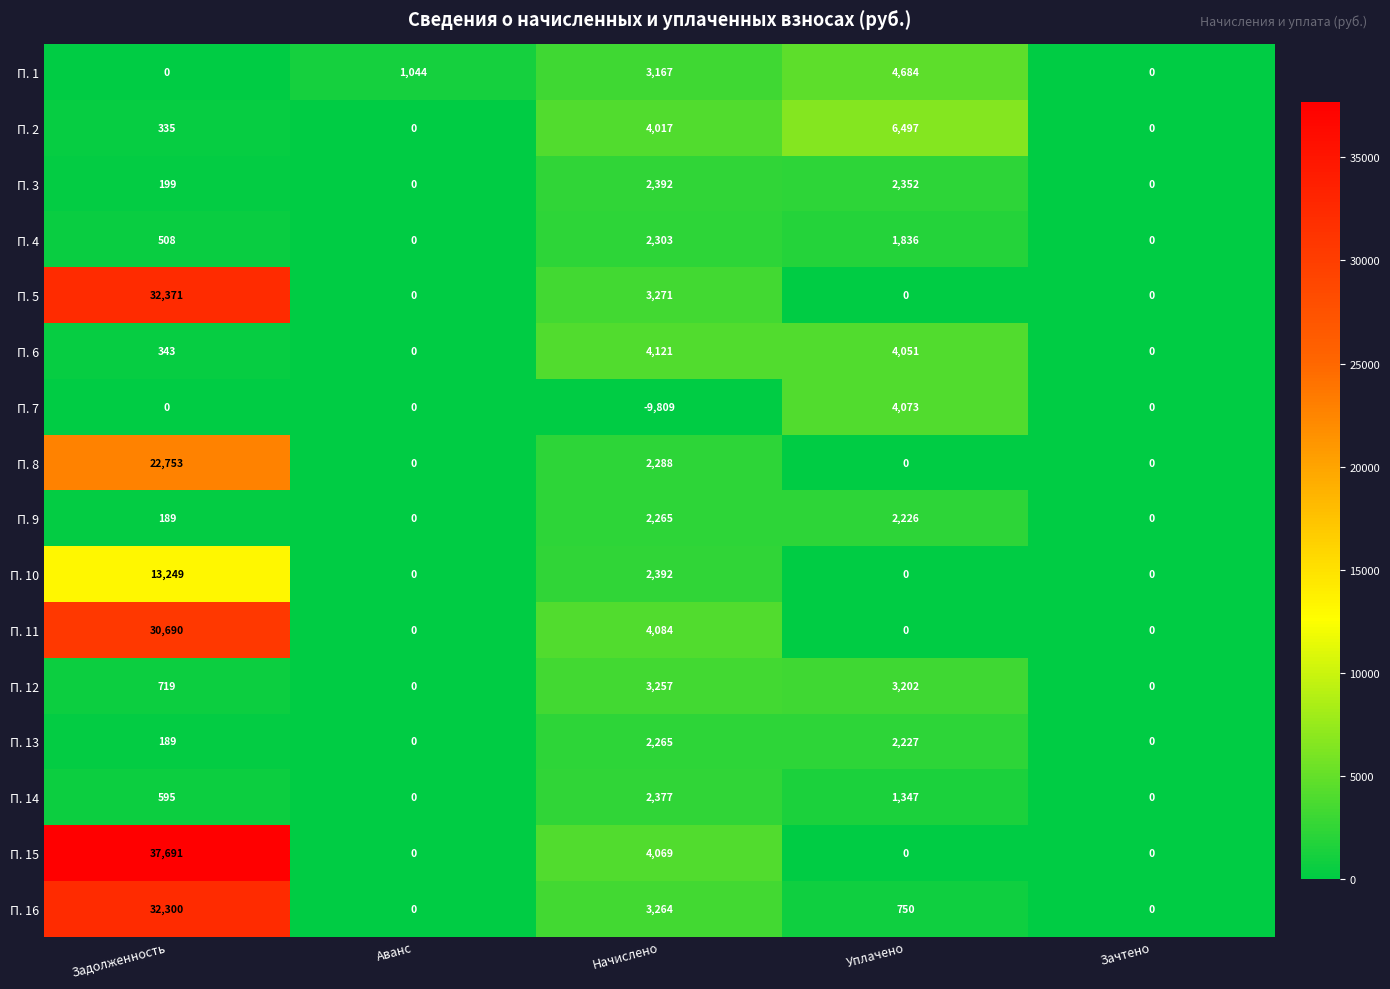

Which series has the largest total across all categories?

П. 15